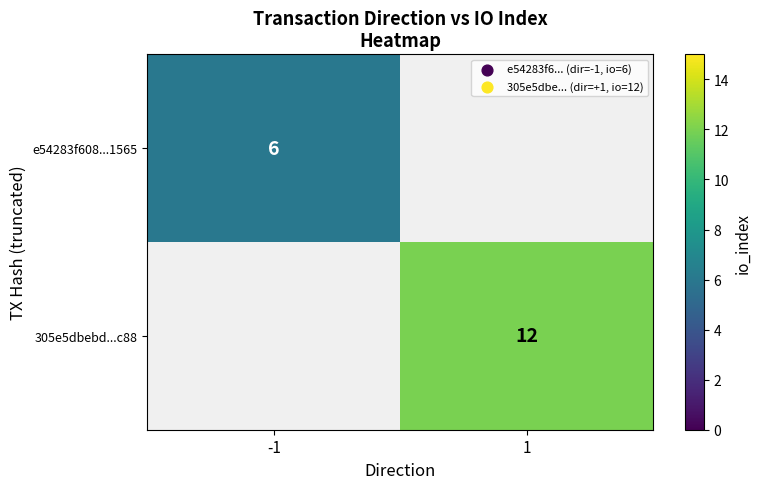

The value of e54283f608...1565 at -1 is 6. True or false?

True